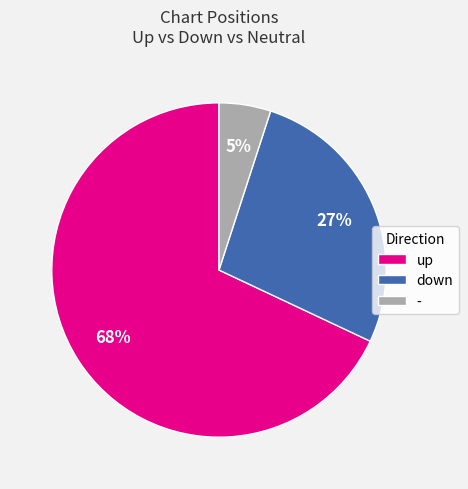

To the nearest percent, what is the difference between the largest and smallest slice percentages?

63%